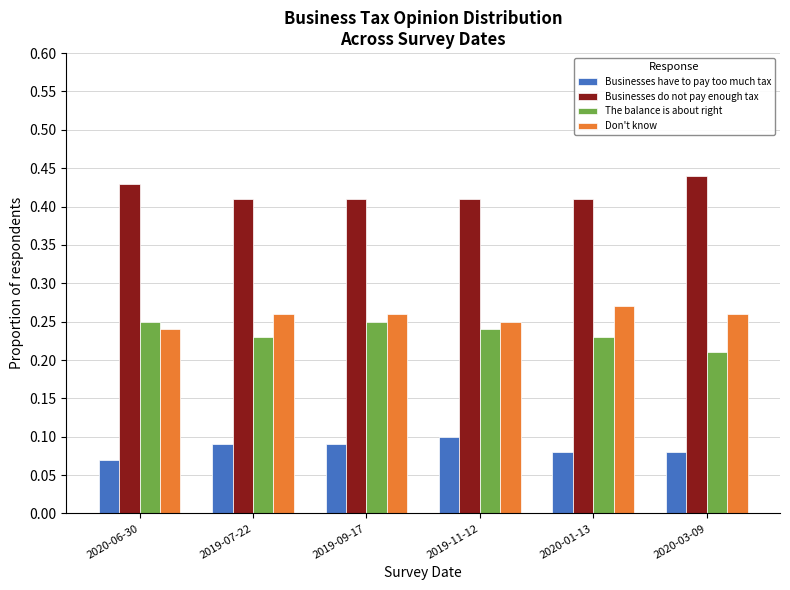

How many bars are there in each group?

4